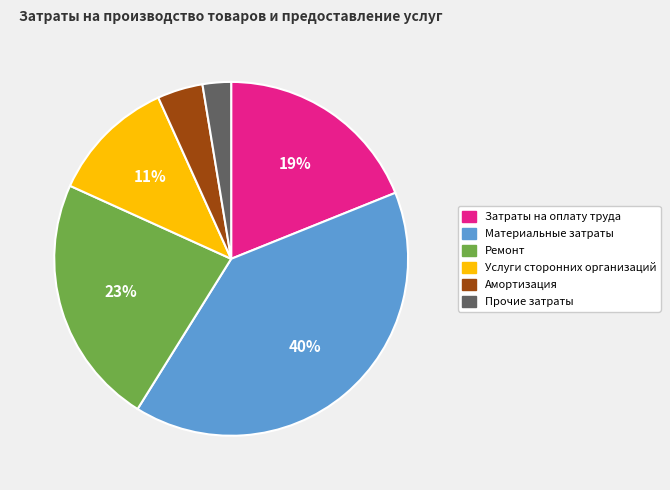

Which slice is the largest?

Материальные затраты